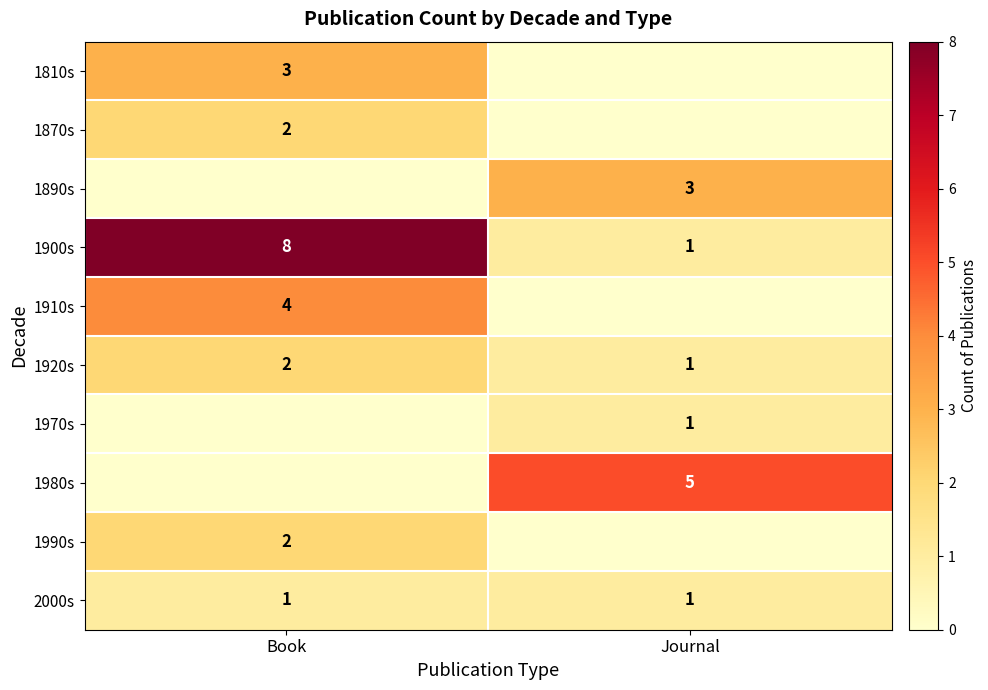

What is the maximum value for 2000s?

1